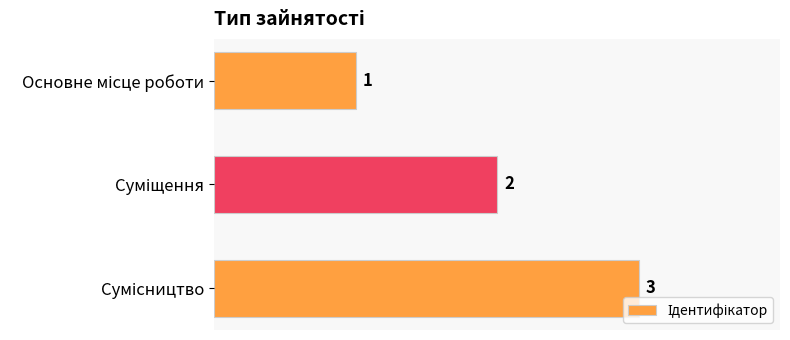

Count the values in the range 1 to 3.

3